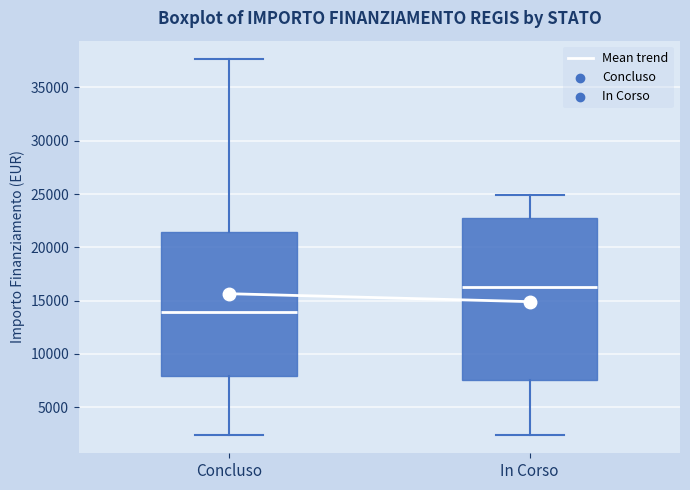

Which box's median line is the highest?

In Corso